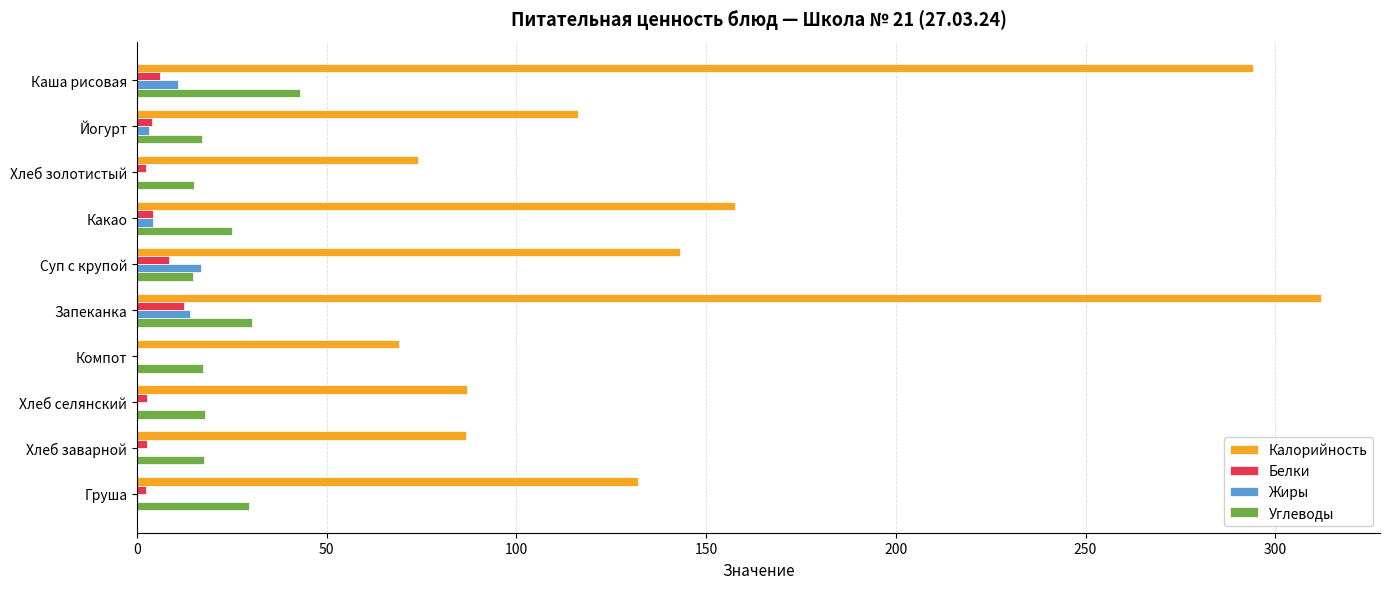

Between Запеканка and Груша, which series saw the biggest shift?

Калорийность